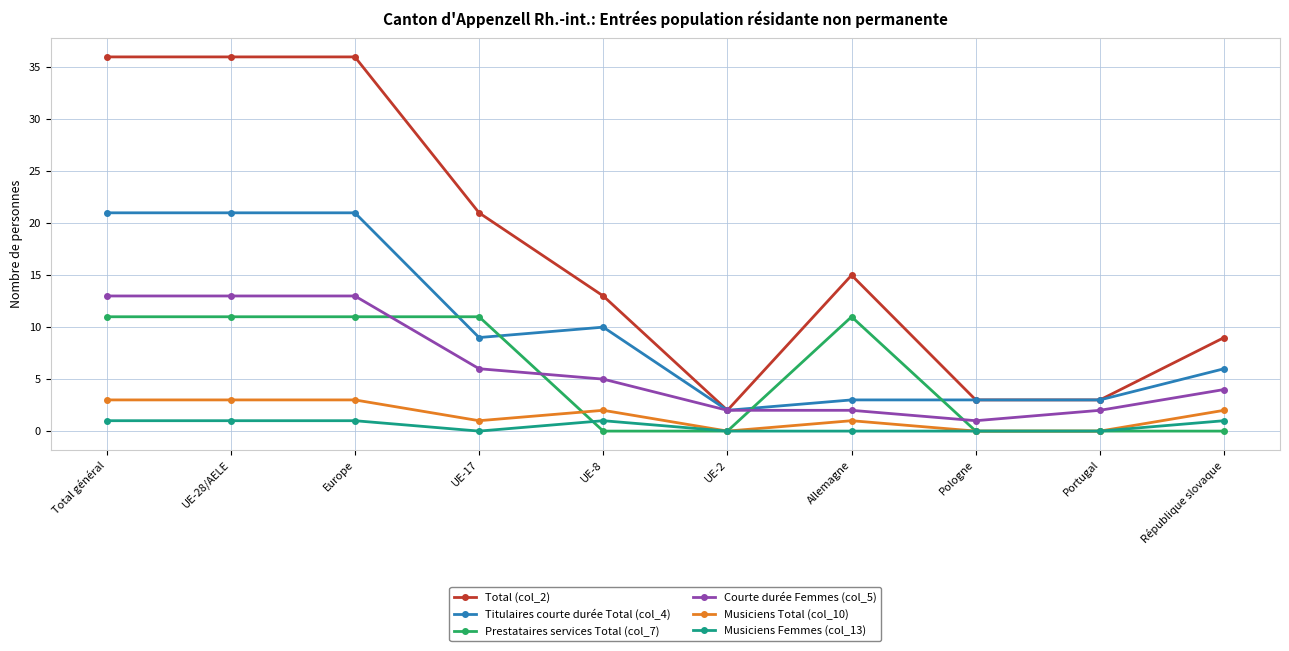

True or false: Titulaires courte durée Total (col_4) has a value of 3 at Allemagne.

True